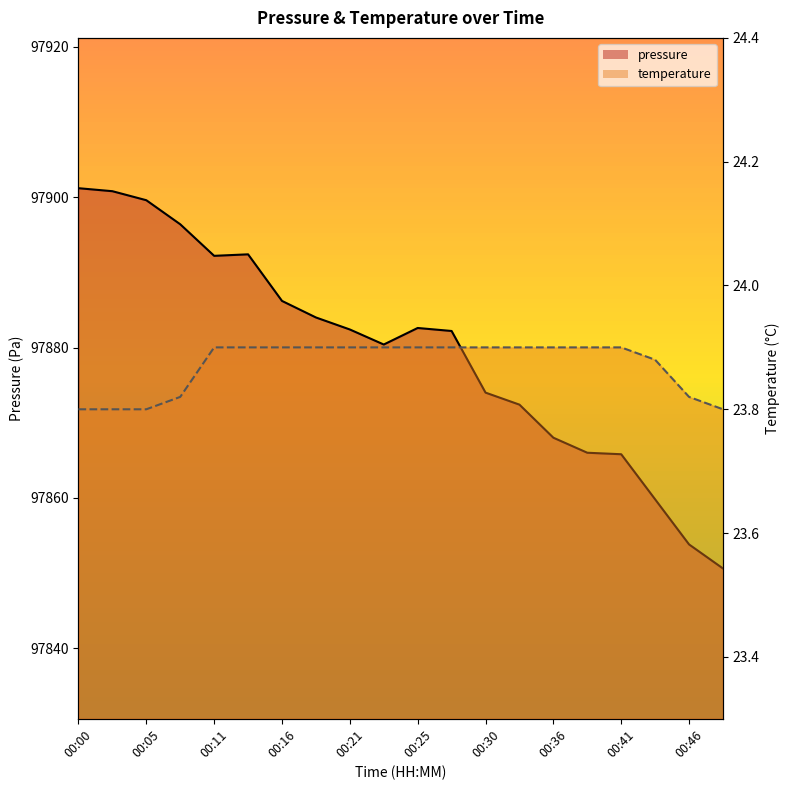

What is the difference between the maximum and minimum values in the pressure series?

50.6